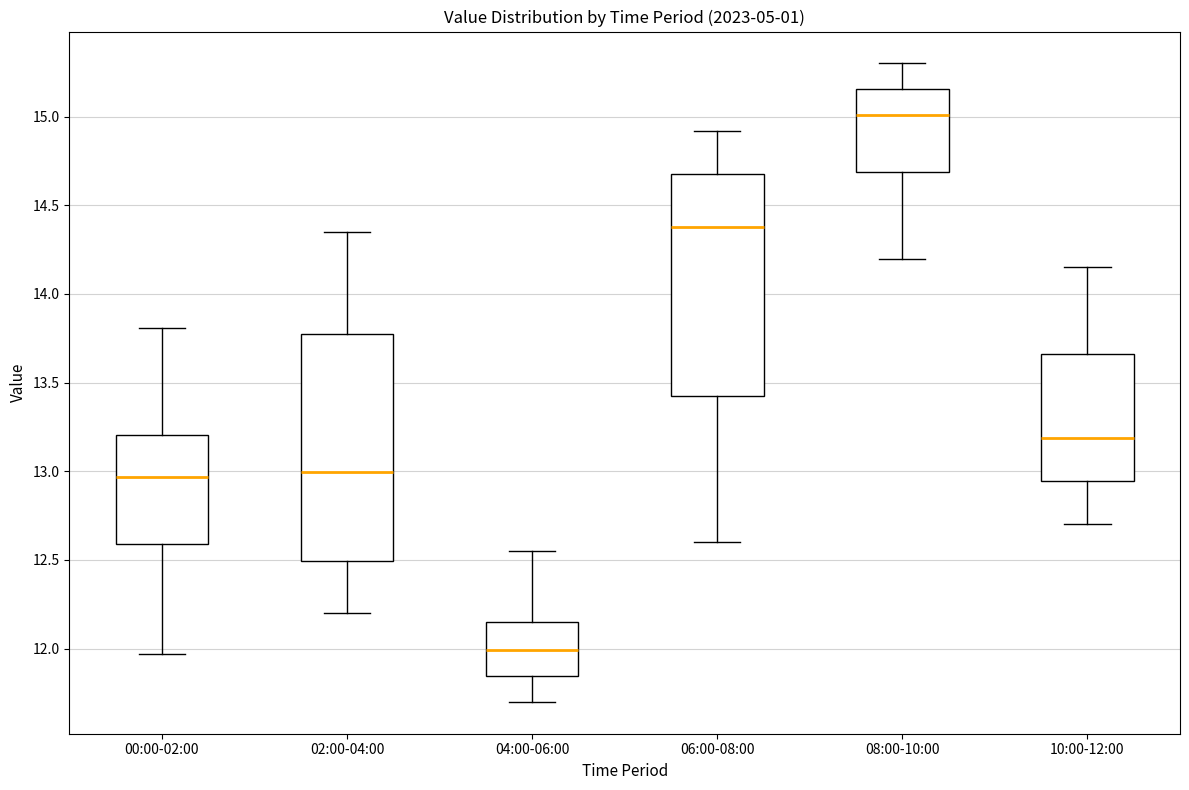

Reading left to right, read every box against the y-axis: the position of its median line, the range the box covers, and the ends of its whiskers. The values are not printed on the chart, so give them approximately, as read against the axis.

00:00-02:00: median 12.95, box 12.60 to 13.20, whiskers 11.95 to 13.80
02:00-04:00: median 13.00, box 12.50 to 13.80, whiskers 12.20 to 14.35
04:00-06:00: median 12.00, box 11.85 to 12.15, whiskers 11.70 to 12.55
06:00-08:00: median 14.40, box 13.45 to 14.70, whiskers 12.60 to 14.90
08:00-10:00: median 15.00, box 14.70 to 15.15, whiskers 14.20 to 15.30
10:00-12:00: median 13.20, box 12.95 to 13.65, whiskers 12.70 to 14.15